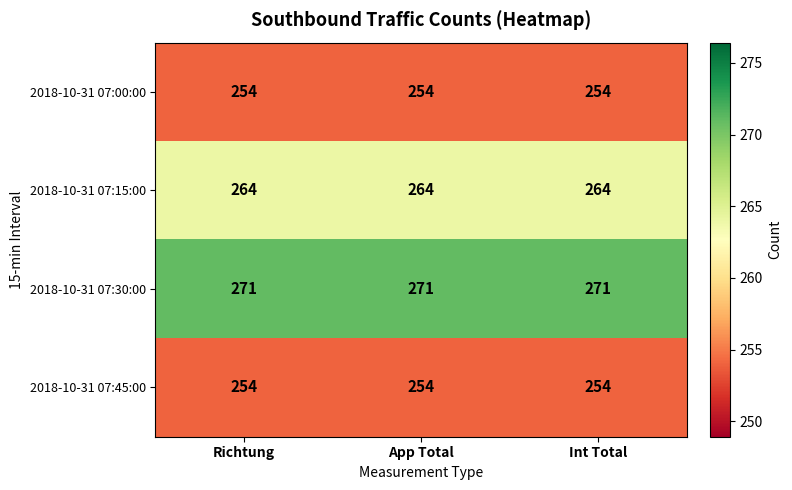

What is the difference between the highest and lowest values at App Total?

17